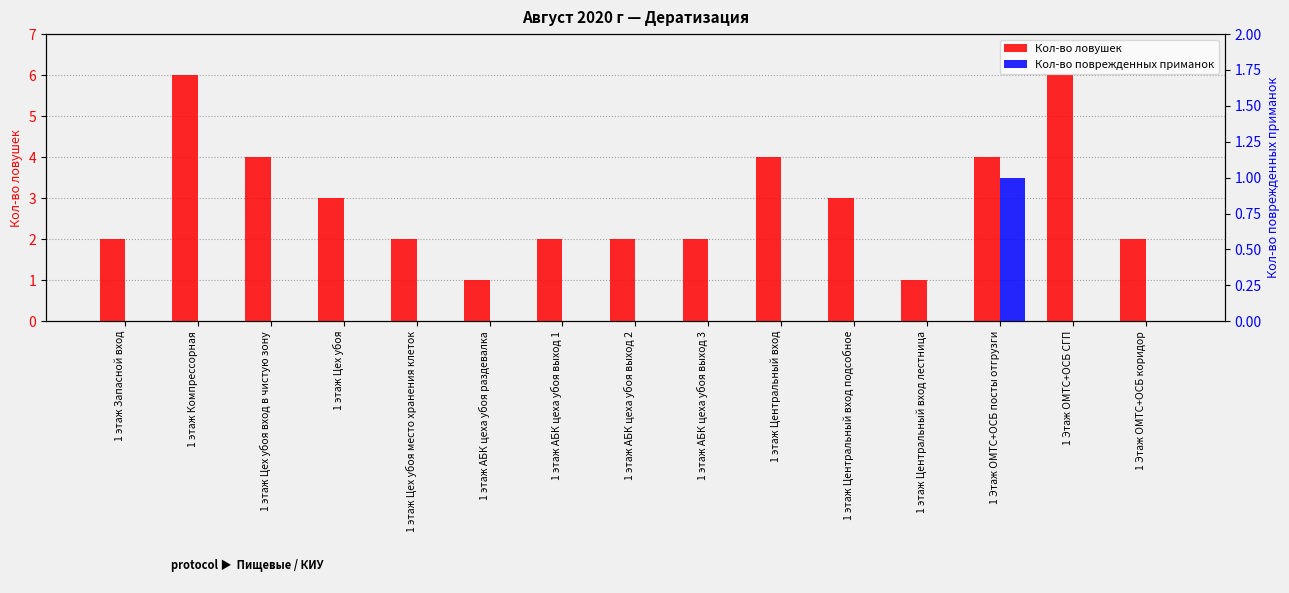

List the series in order of their overall mean, highest first.

Кол-во ловушек, Кол-во поврежденных приманок